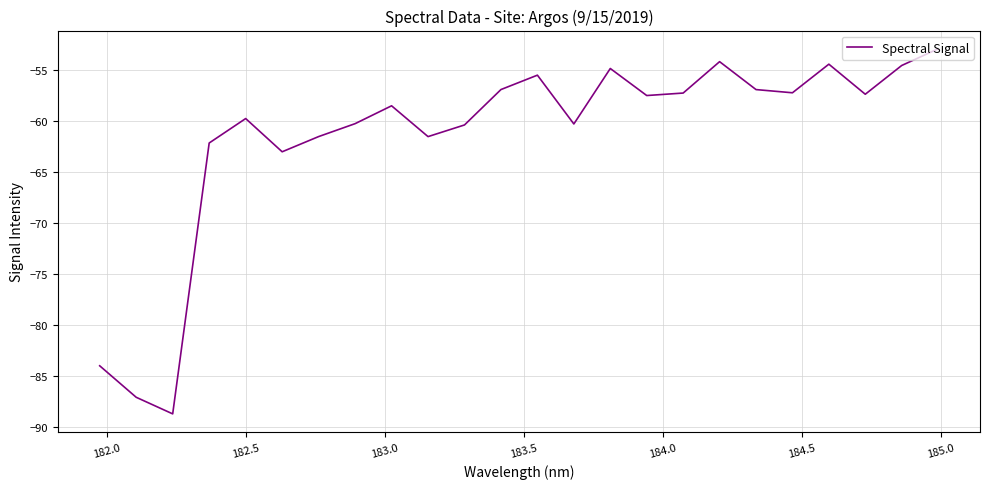

What is the minimum value shown in the chart?

-88.7